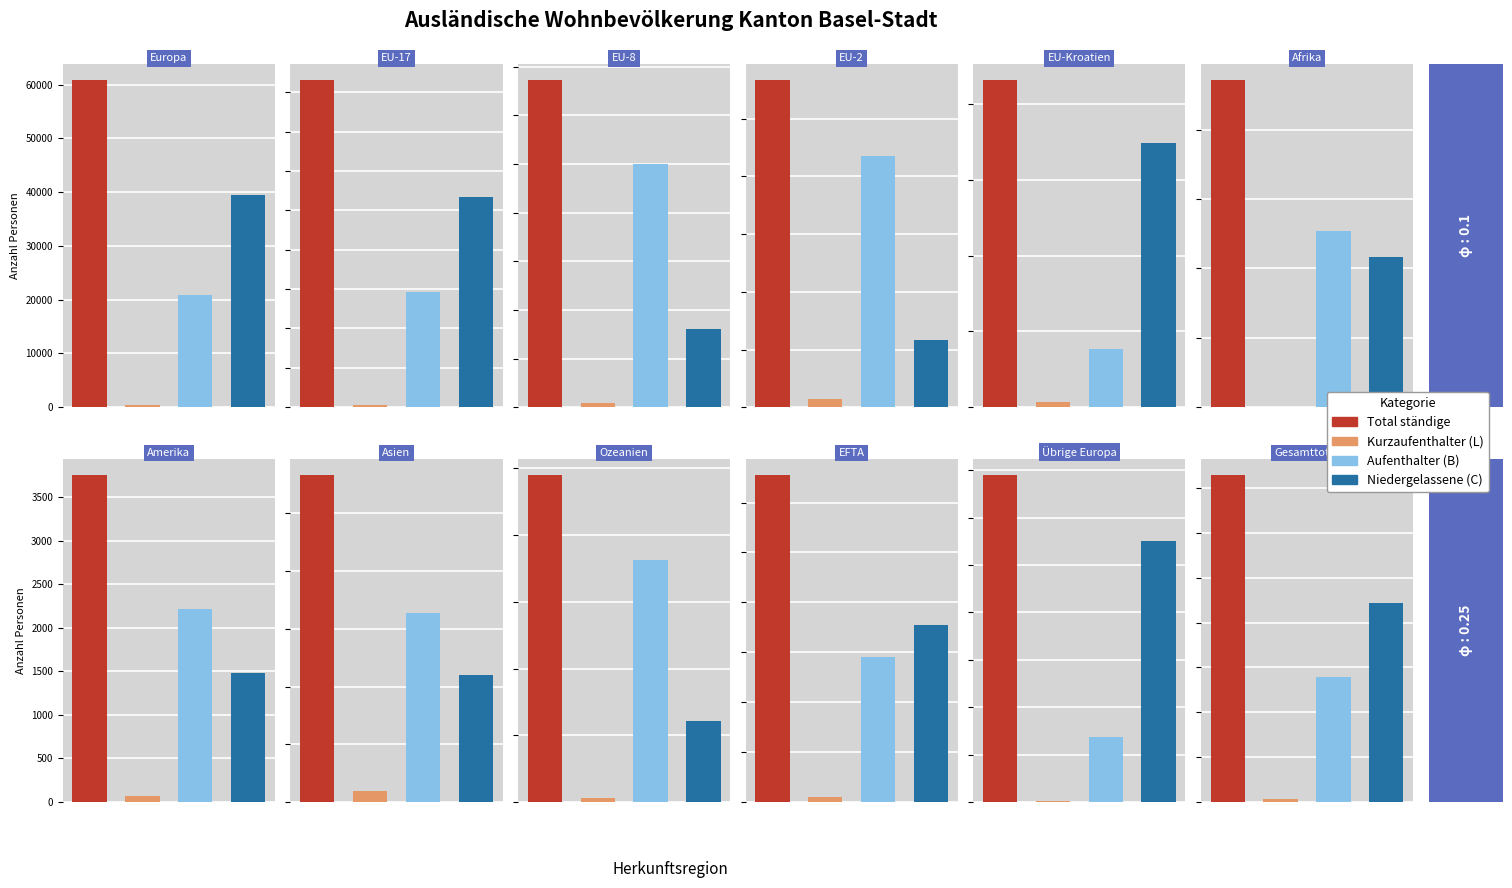

What is the difference between the Aufenthalter (B) values at EU-17 and EU-2?

13704